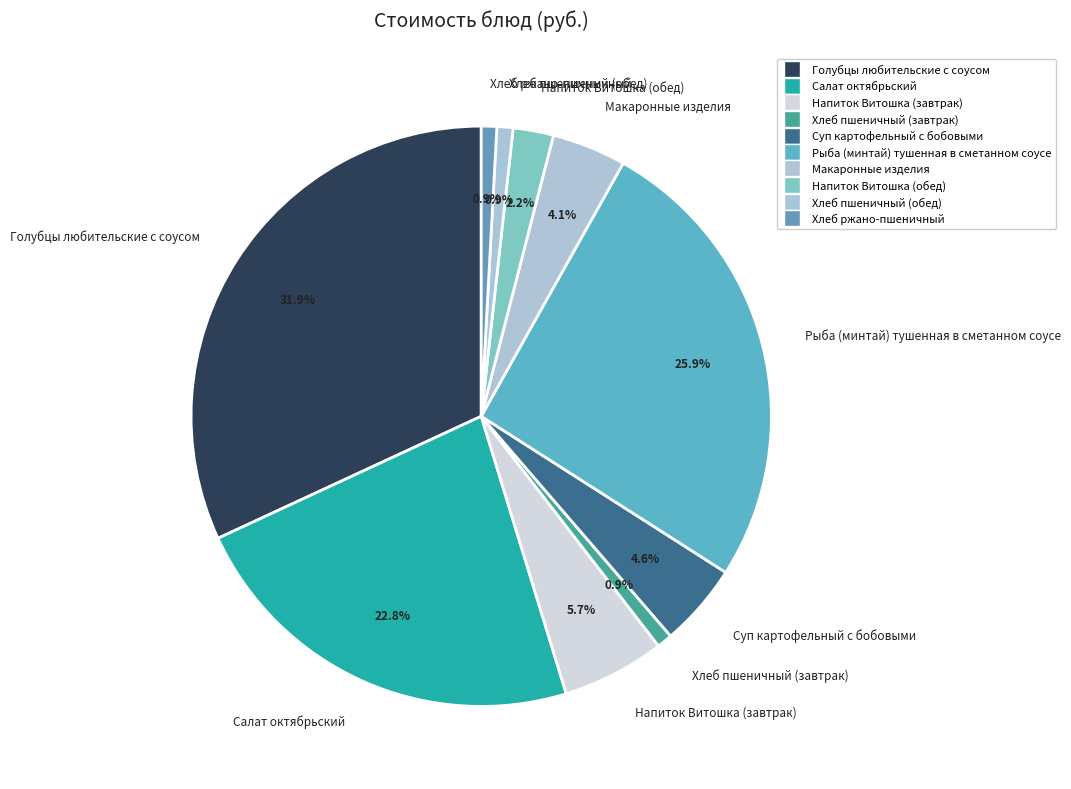

Which category has the biggest portion of the pie?

Голубцы любительские с соусом